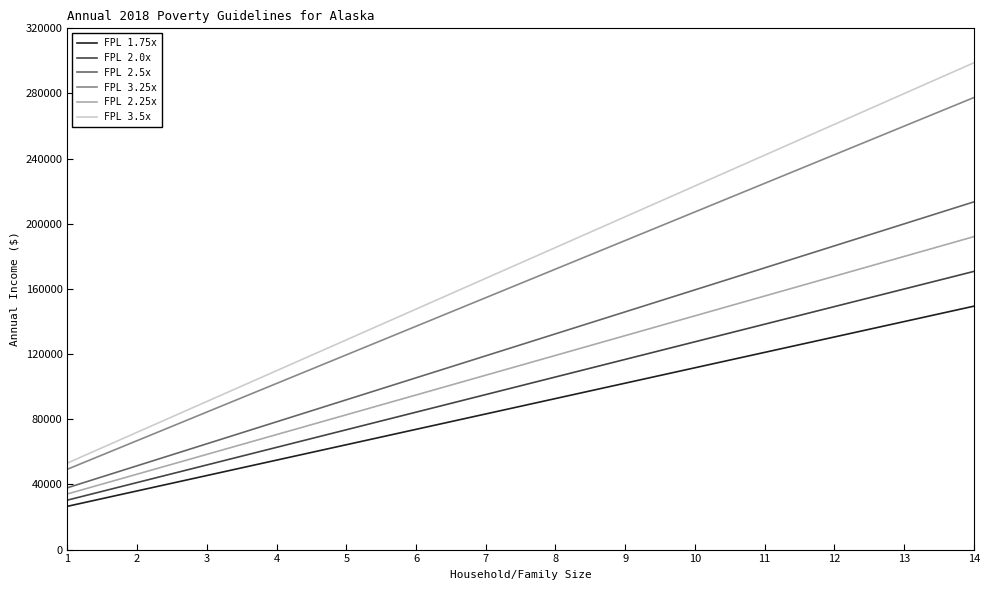

Read the FPL 1.75x value at 1.

26565